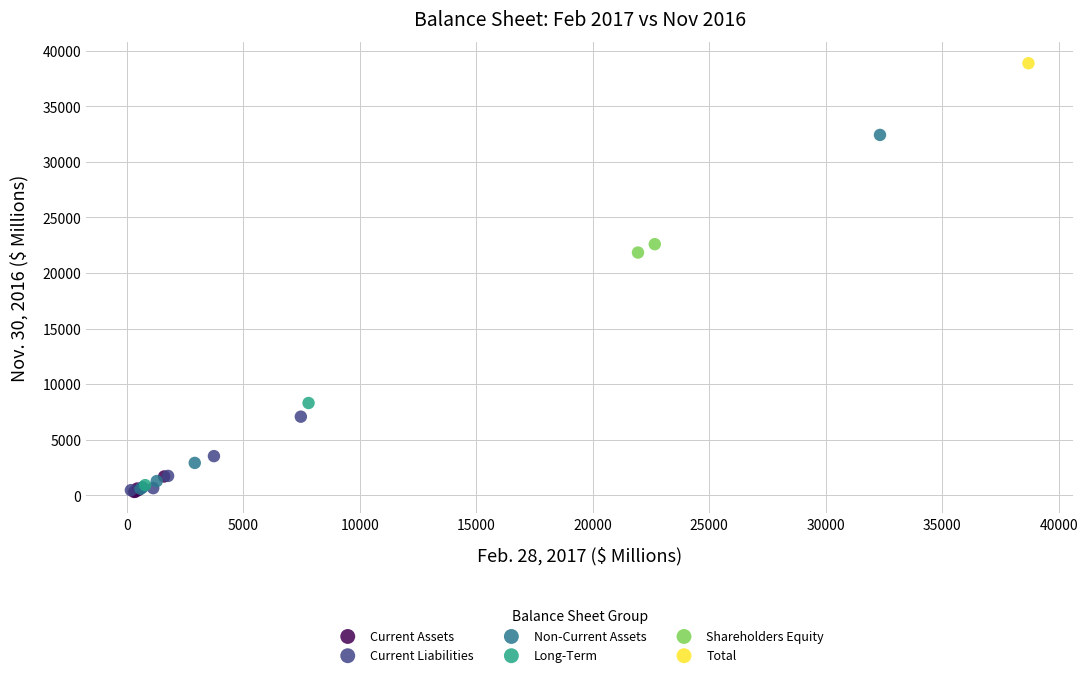

What are all the series names shown in the legend?

Current Assets, Current Liabilities, Non-Current Assets, Long-Term, Shareholders Equity, Total